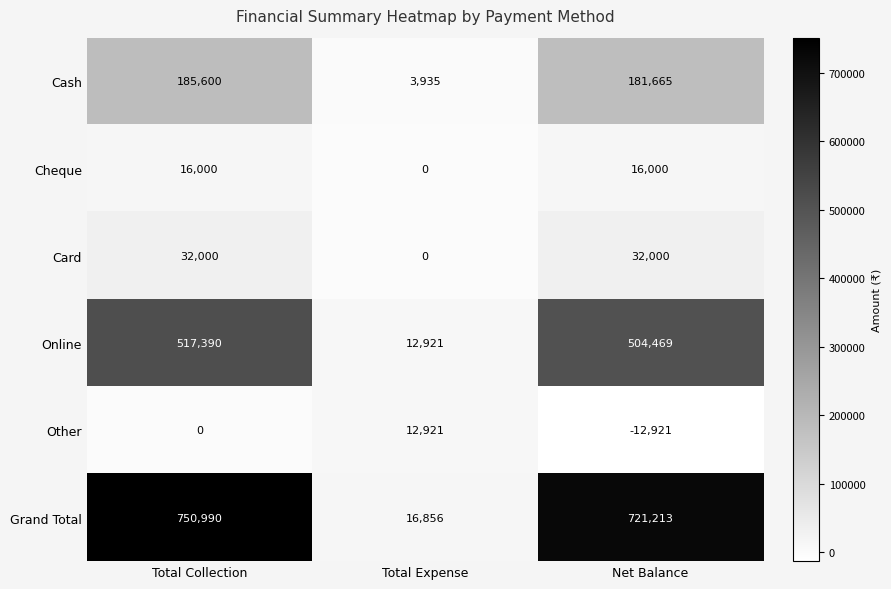

List the series in order of their peak value, highest first.

Grand Total, Online, Cash, Card, Cheque, Other